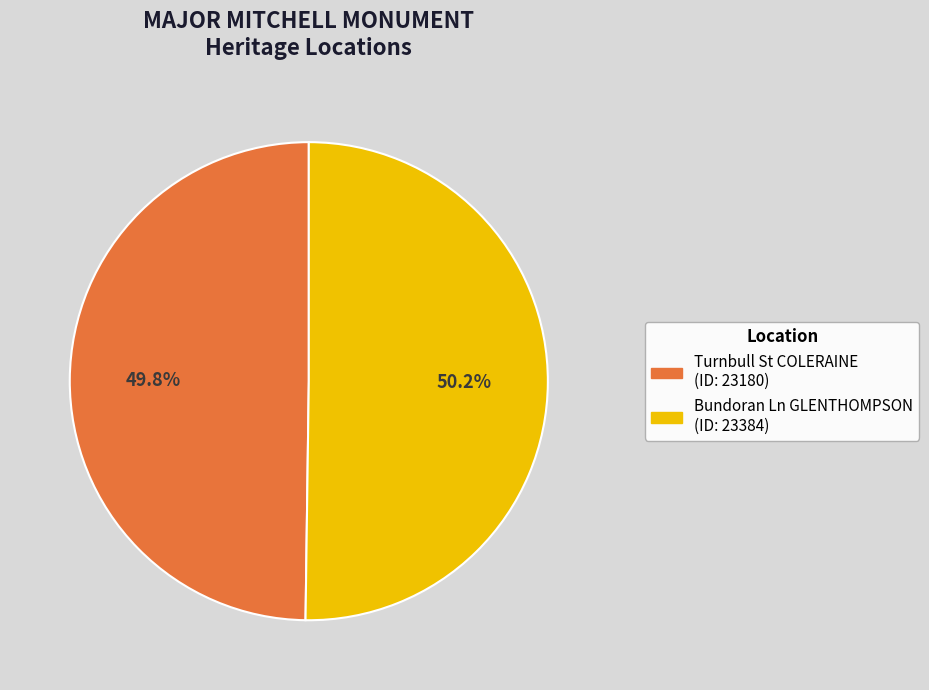

Is there a majority slice in this chart?

Yes